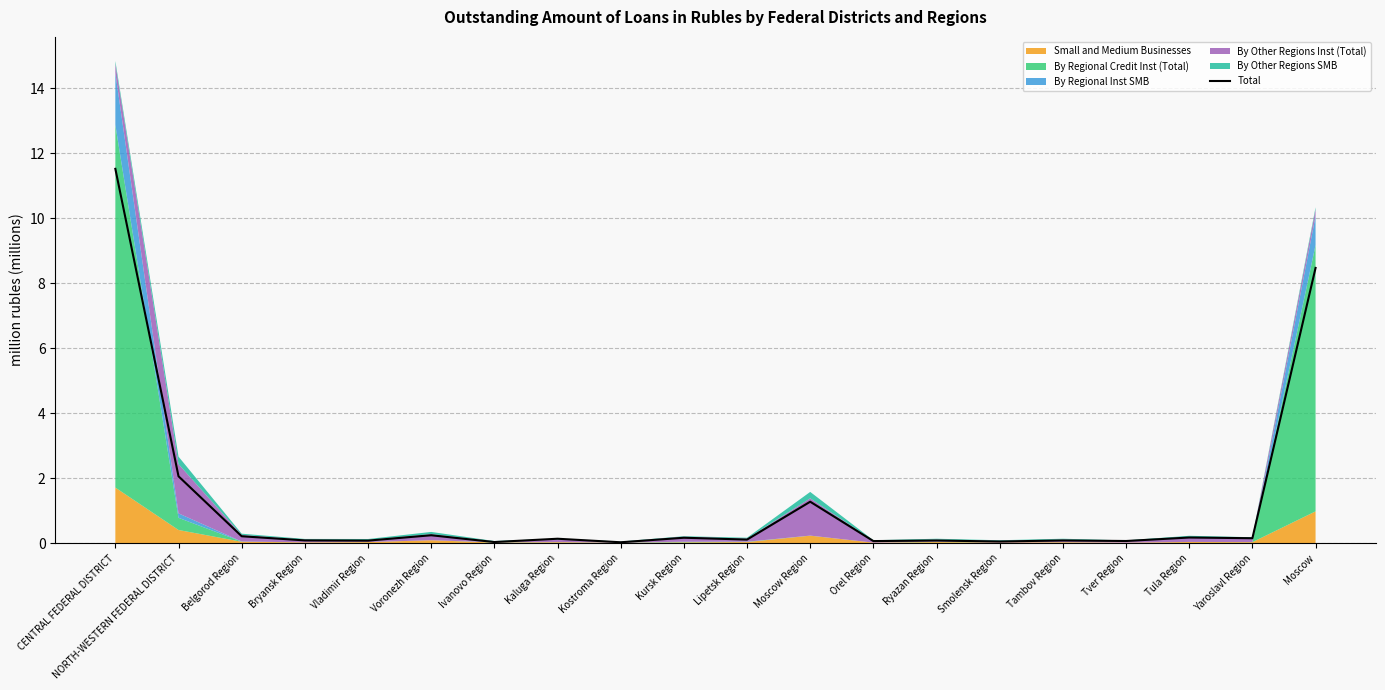

Reading right to left, list all the values displayed in this chart.

Moscow=8.5	Yaroslavl Region=0.2	Tula Region=0.2	Tver Region=0.1	Tambov Region=0.1	Smolensk Region=0.1	Ryazan Region=0.1	Orel Region=0.1	Moscow Region=1.3	Lipetsk Region=0.1	Kursk Region=0.2	Kostroma Region=0.0	Kaluga Region=0.1	Ivanovo Region=0.0	Voronezh Region=0.2	Vladimir Region=0.1	Bryansk Region=0.1	Belgorod Region=0.2	NORTH-WESTERN FEDERAL DISTRICT=2.1	CENTRAL FEDERAL DISTRICT=11.5